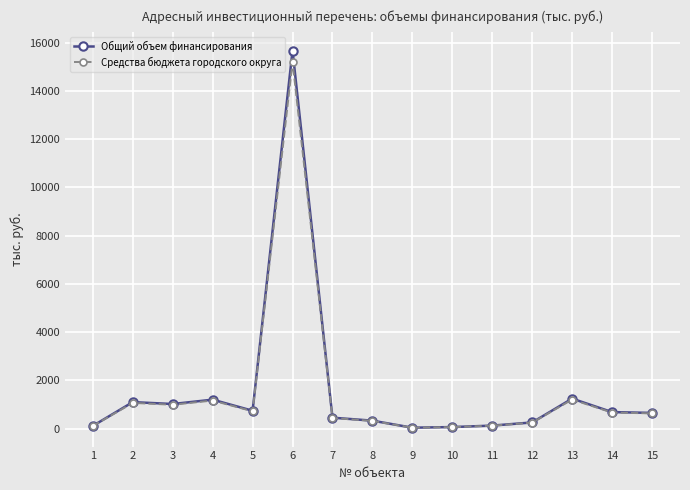

Which series changed the most between 6 and 12?

Общий объем финансирования